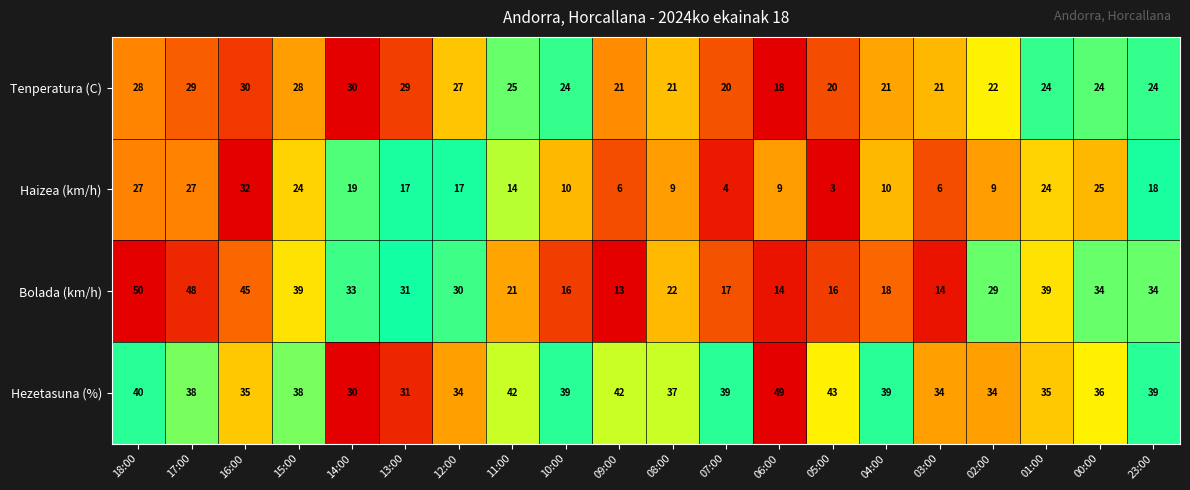

True or false: Bolada (km/h) has a value of 21 at 11:00.

True